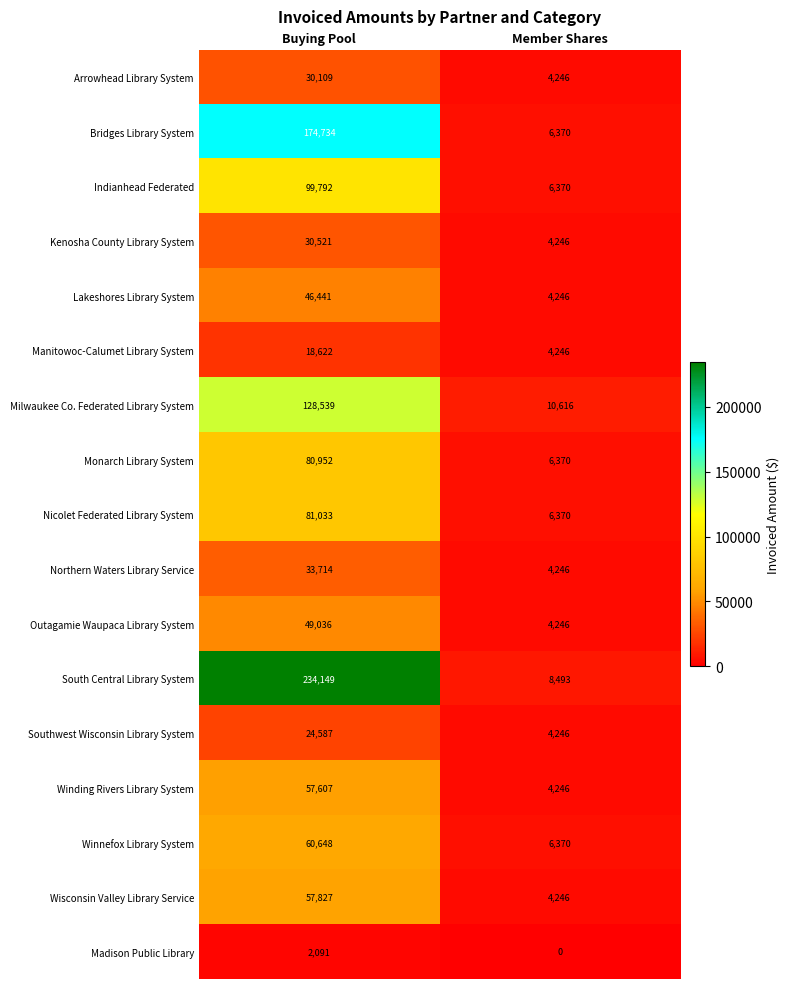

Which series has the widest spread of values?

South Central Library System